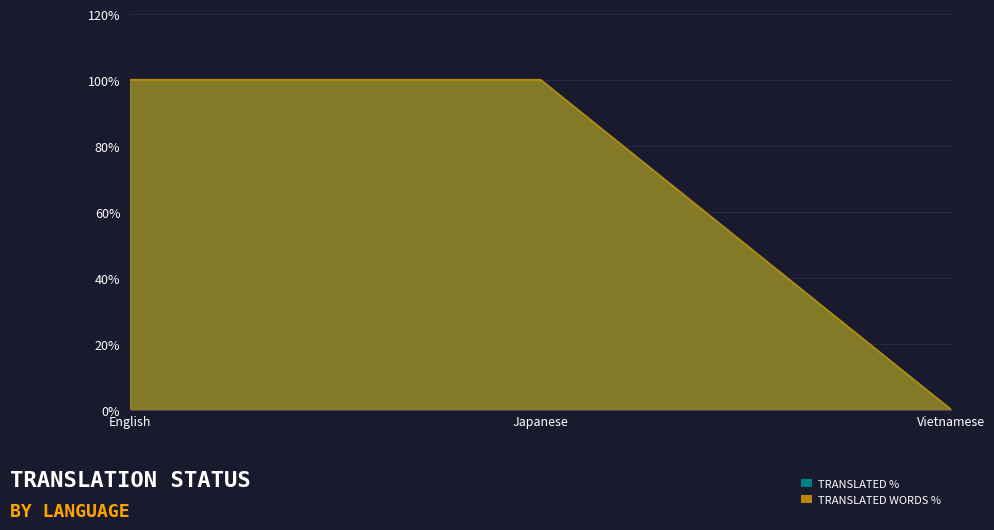

Reading right to left, transcribe all the data shown in this chart.

translated_percent: Vietnamese=0	Japanese=100	English=100
translated_words_percent: Vietnamese=0	Japanese=100	English=100